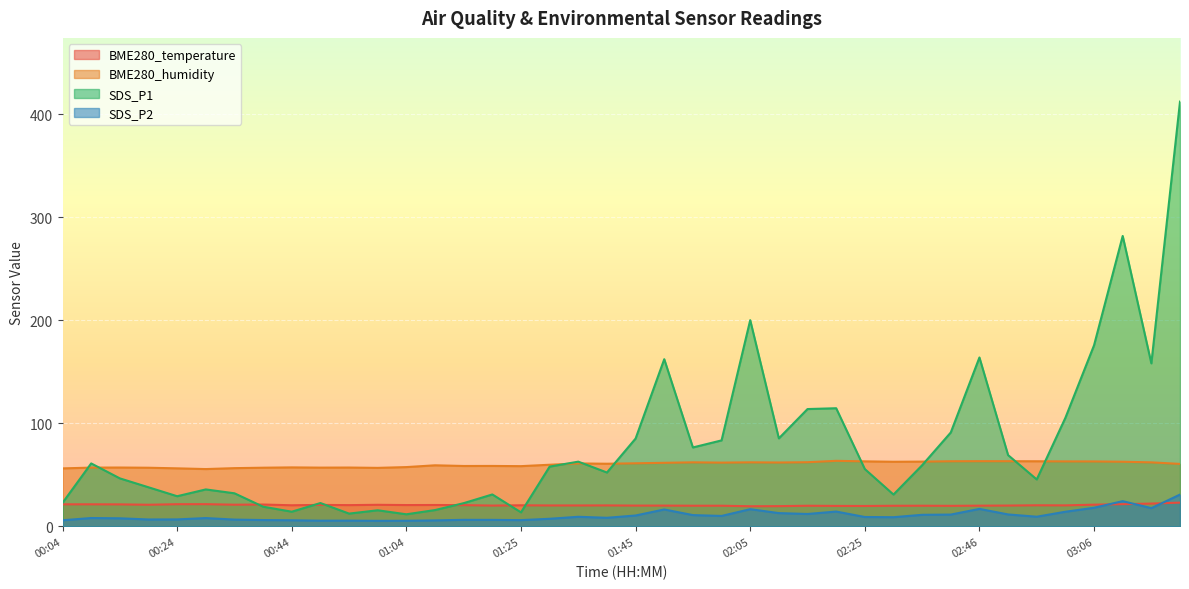

True or false: SDS_P2 and BME280_humidity intersect in this chart.

False